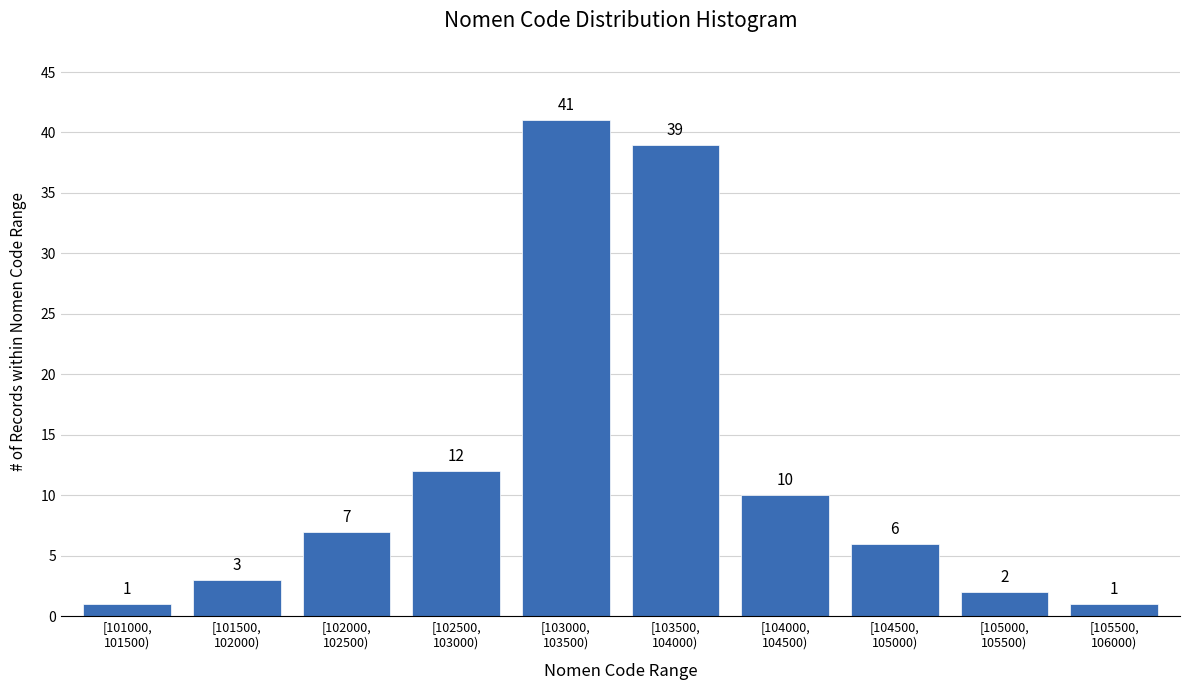

Reading left to right, list all the values displayed in this chart.

1	3	7	12	41	39	10	6	2	1